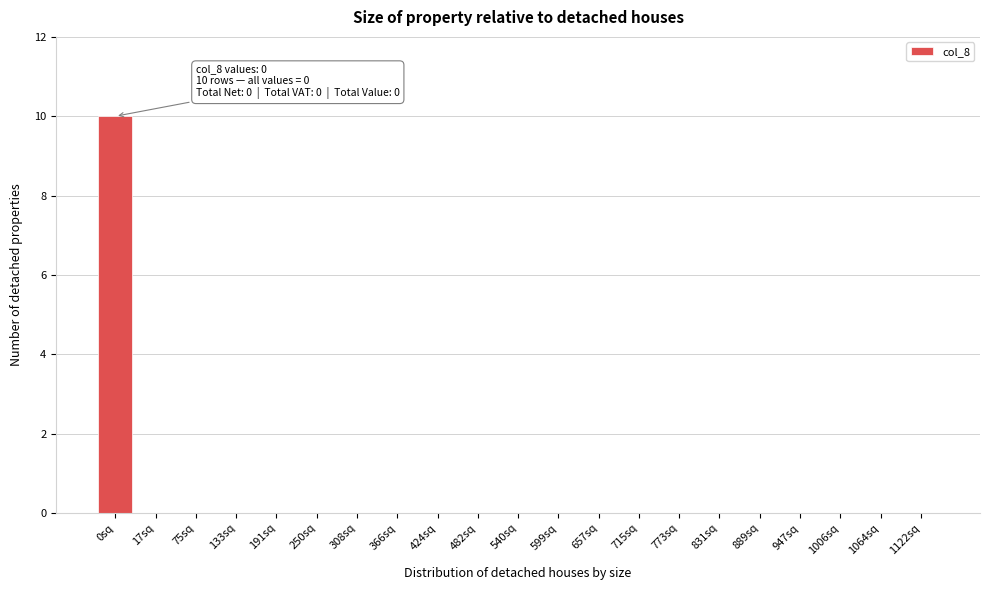

Reading left to right, transcribe all the data shown in this chart.

0sq=10	17sq=0	75sq=0	133sq=0	191sq=0	250sq=0	308sq=0	366sq=0	424sq=0	482sq=0	540sq=0	599sq=0	657sq=0	715sq=0	773sq=0	831sq=0	889sq=0	947sq=0	1006sq=0	1064sq=0	1122sq=0